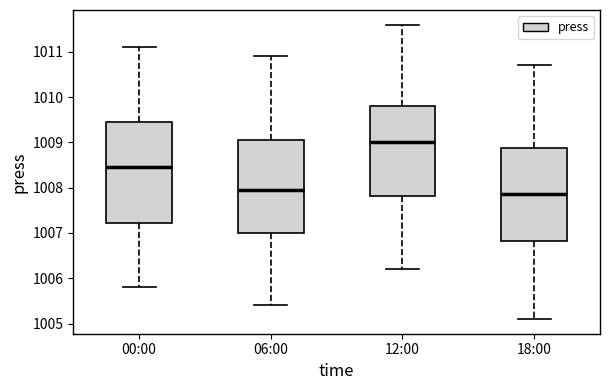

Reading left to right, transcribe this box plot: for each box, give where its median line is, the range the box spans, and where its two whiskers end, as read against the y-axis. The values are not printed on the chart, so give them approximately, as read against the axis.

00:00: median 1008.5, box 1007.2 to 1009.5, whiskers 1005.8 to 1011.1
06:00: median 1008.0, box 1007.0 to 1009.1, whiskers 1005.4 to 1010.9
12:00: median 1009.0, box 1007.8 to 1009.8, whiskers 1006.2 to 1011.6
18:00: median 1007.9, box 1006.8 to 1008.9, whiskers 1005.1 to 1010.7